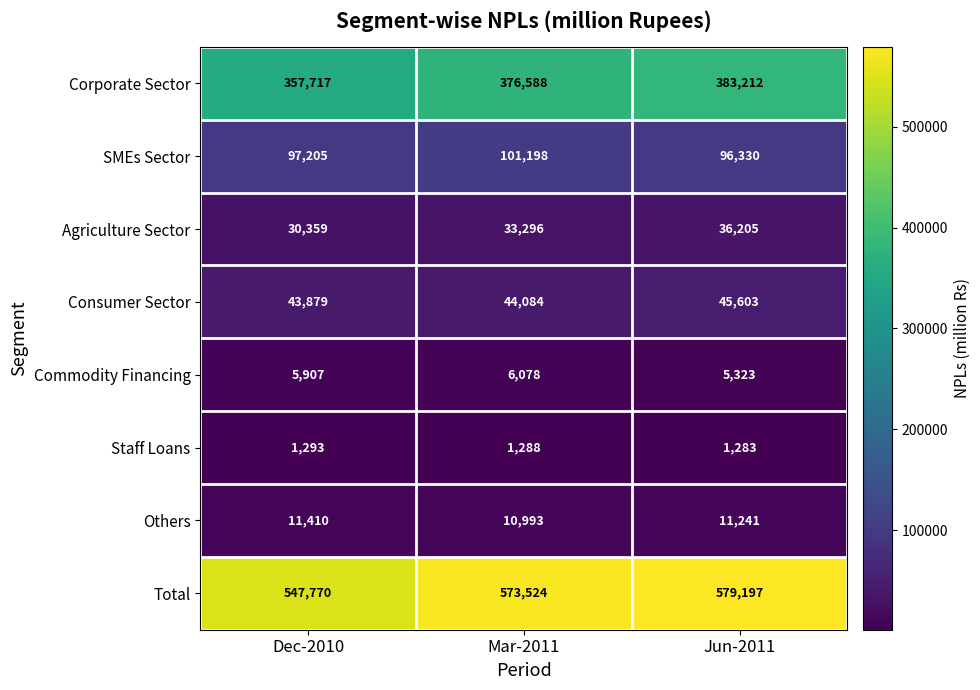

Reading left to right, transcribe all the data shown in this chart.

Corporate Sector: 357717	376588	383212
SMEs Sector: 97205	101198	96330
Agriculture Sector: 30359	33296	36205
Consumer Sector: 43879	44084	45603
Commodity Financing: 5907	6078	5323
Staff Loans: 1293	1288	1283
Others: 11410	10993	11241
Total: 547770	573524	579197